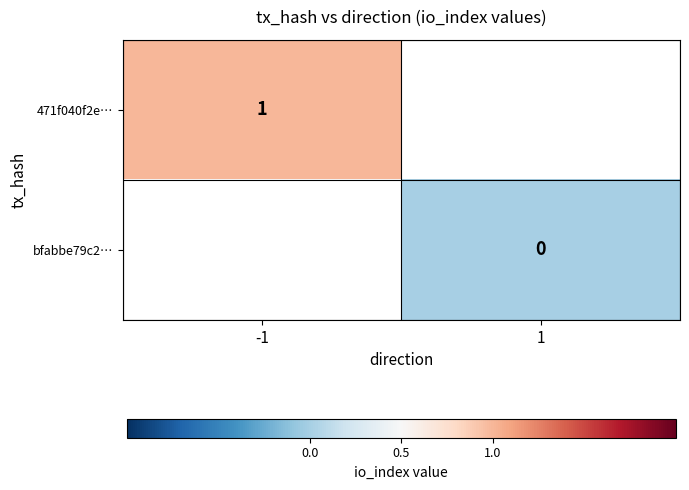

Is the value of 471f040f2e… at -1 greater than the value of bfabbe79c2… at 1?

Yes